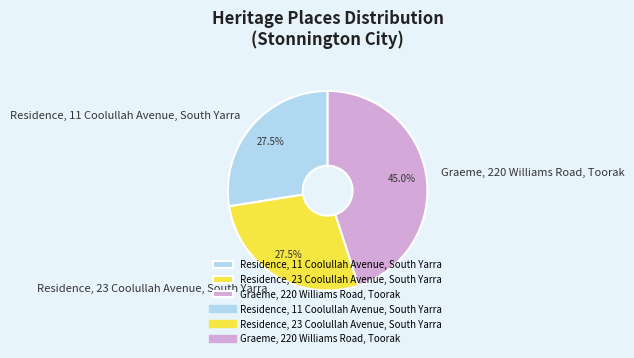

How many slices are in this pie chart?

3